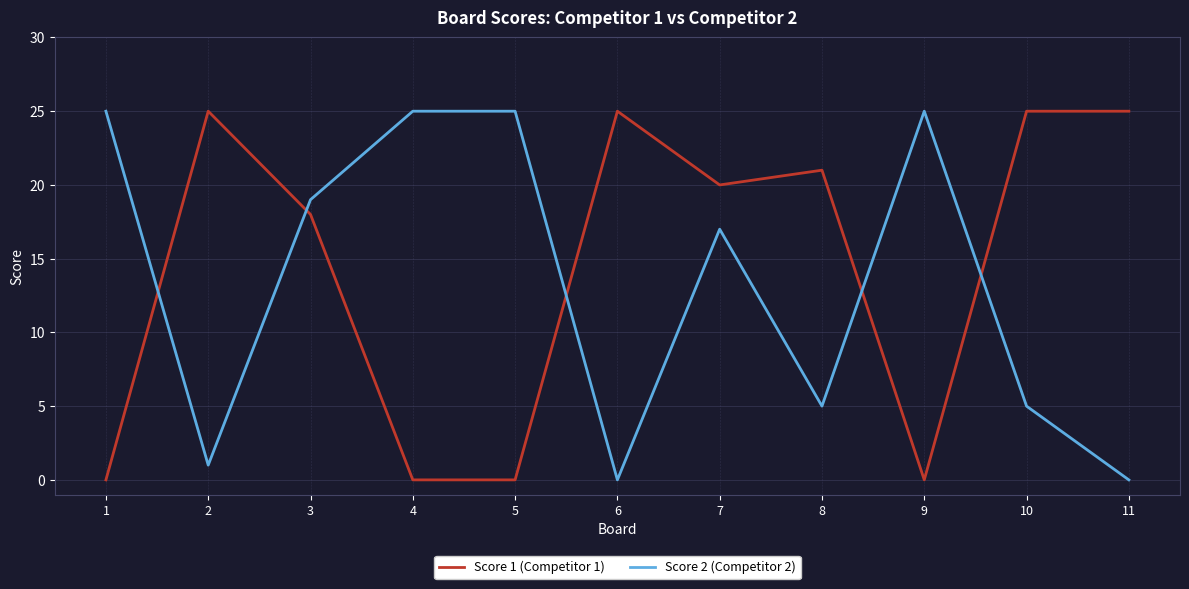

What is the sum of all Score 1 (Competitor 1) values?

159